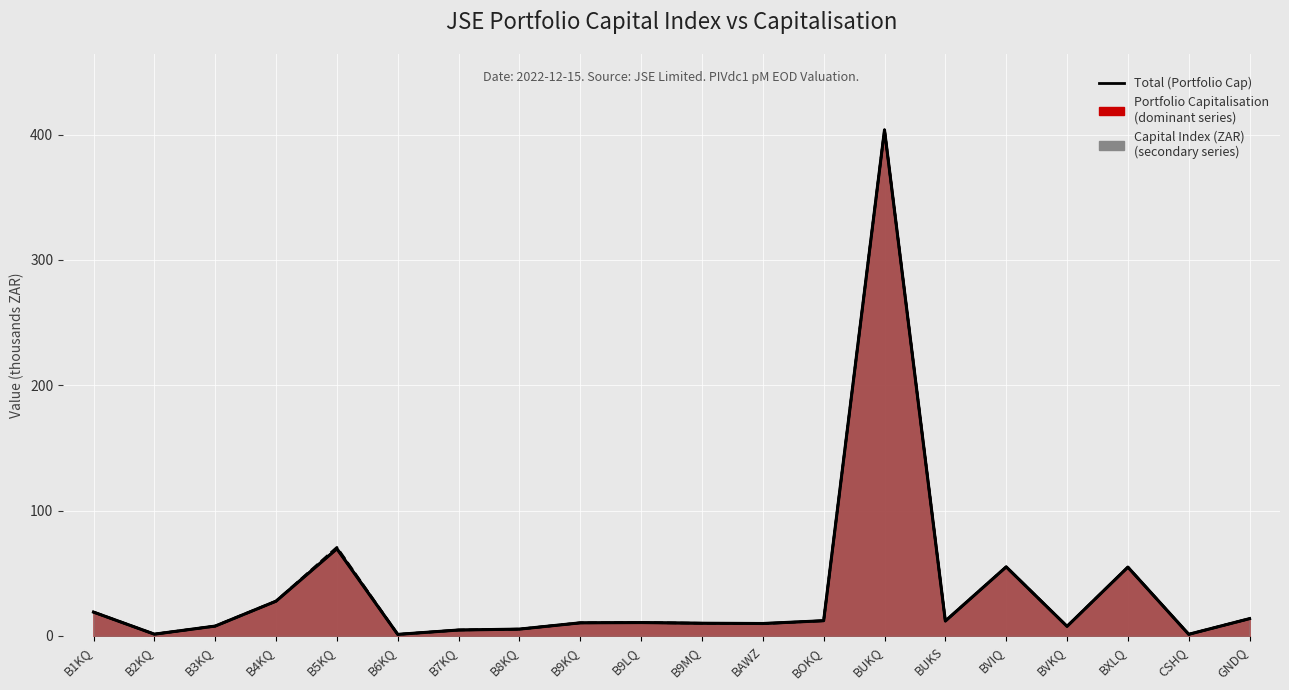

Where is the data nearest to the value 202?

B5KQ